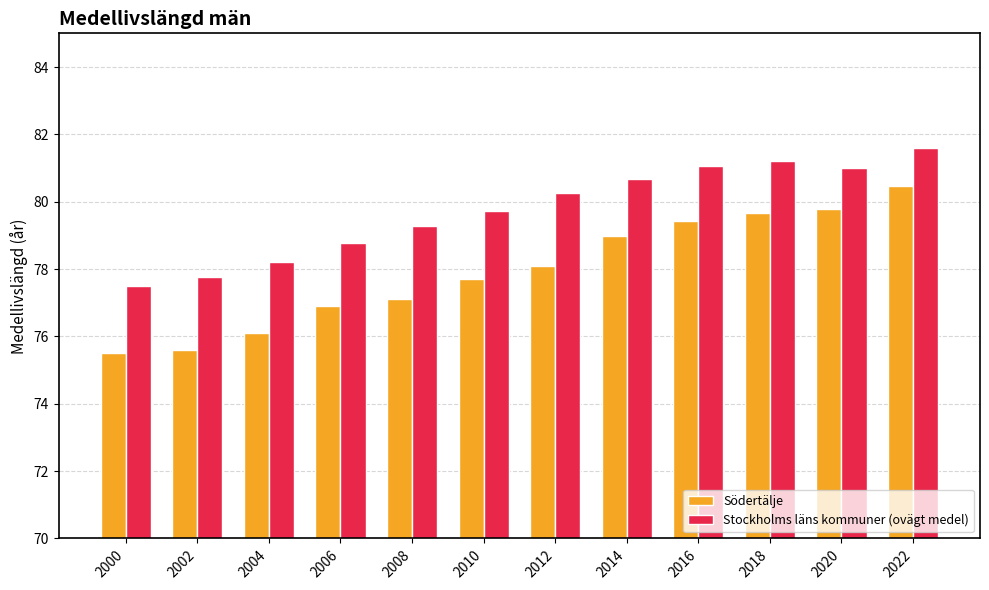

Which series has the largest total across all categories?

Stockholms läns kommuner (ovägt medel)